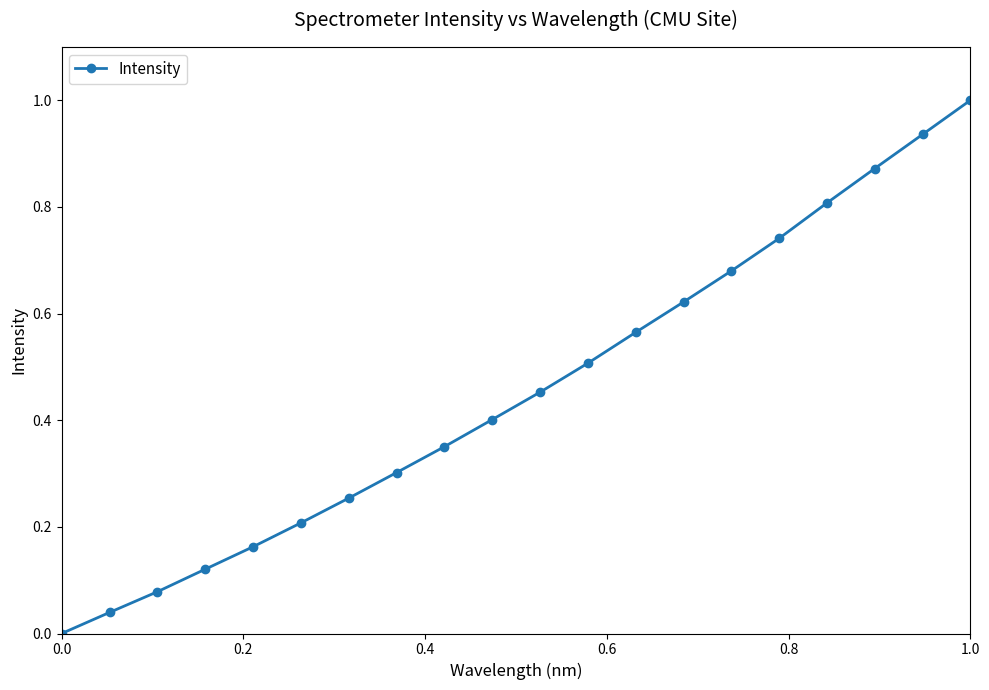

How many lines are shown in the chart?

1